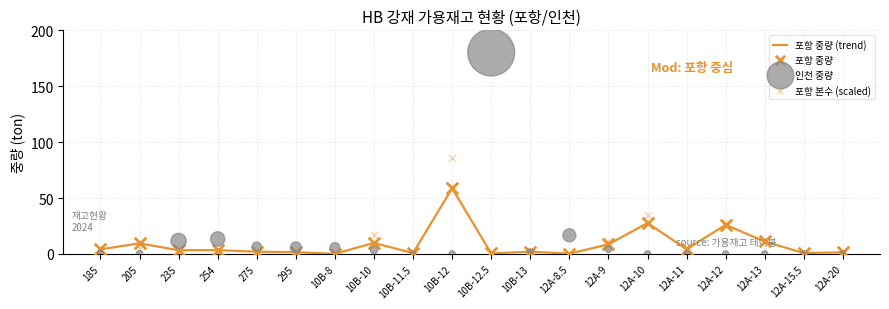

What are all the series names shown in the legend?

포항 중량 (trend), 포항 중량, 인천 중량, 포항 본수 (scaled)